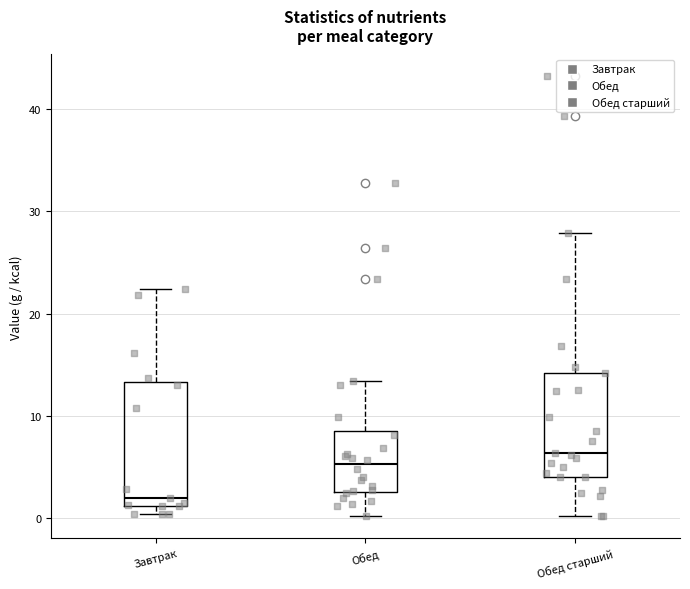

Which box's median line is the highest?

Обед старший